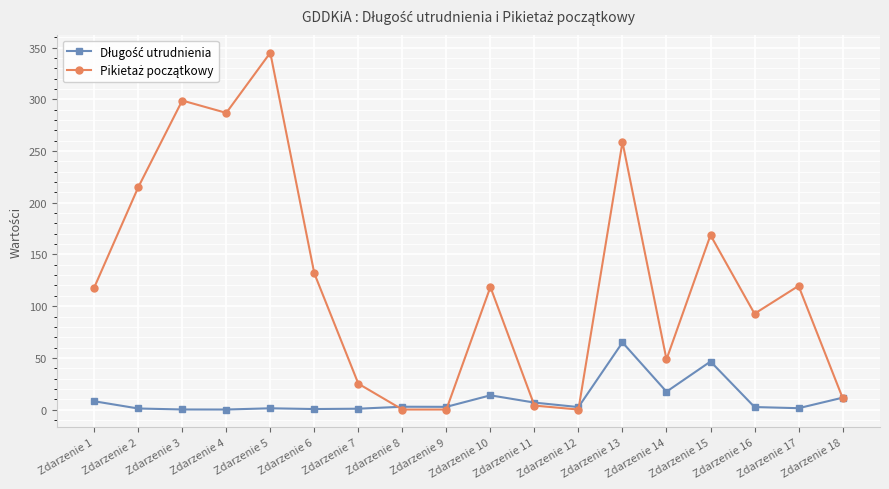

Which label corresponds to the largest value in the chart?

Zdarzenie 5